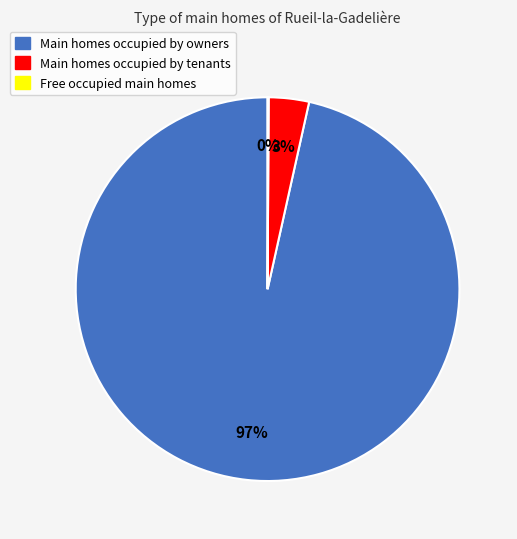

Is there a majority slice in this chart?

Yes